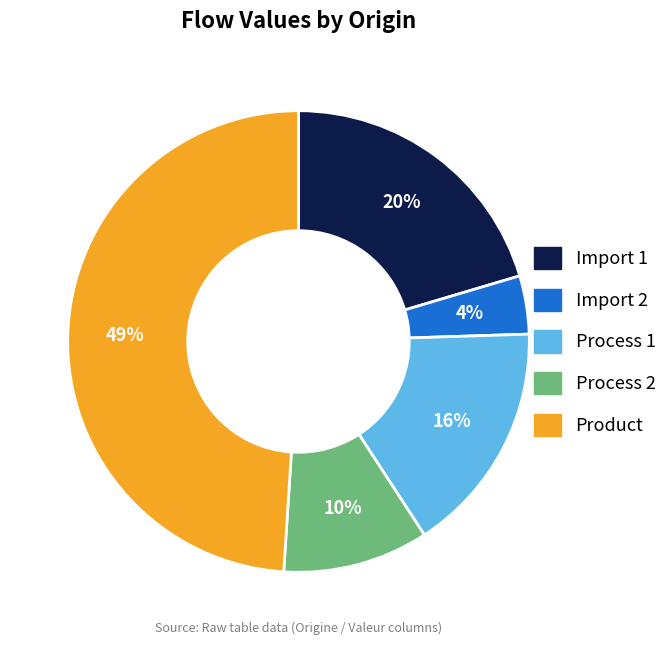

Does Import 2 account for over 50% of the chart?

No